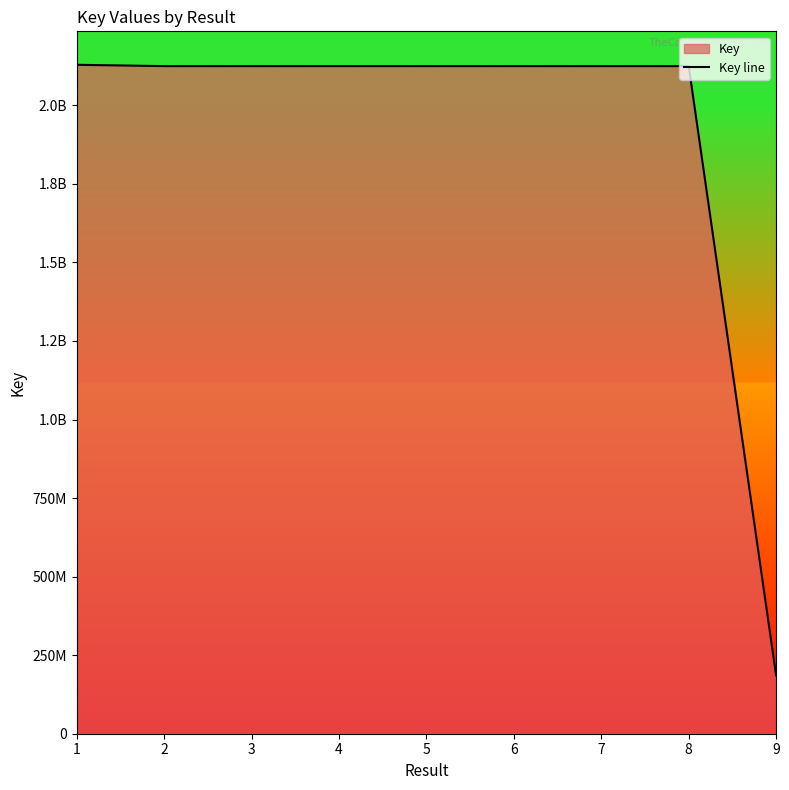

Reading right to left, what are all the values shown in this chart?

9=185926014	8=2124651812	7=2124664580	6=2124652589	5=2124653326	4=2124652977	3=2124658630	2=2124658616	1=2128935334